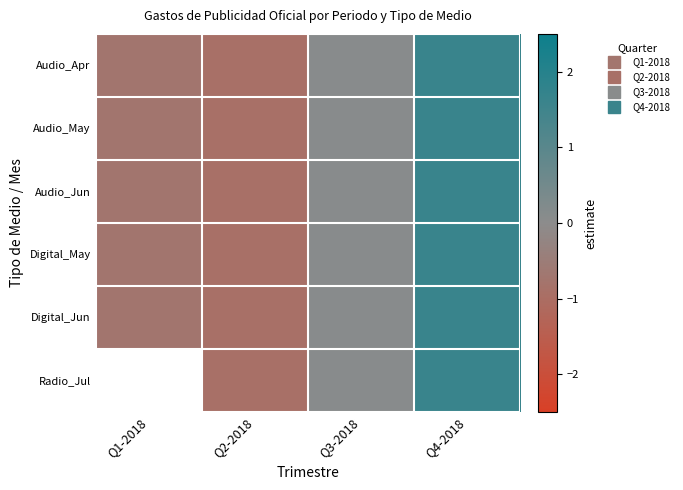

Is it true that Audio_May equals 2.4 at Q4-2018?

False